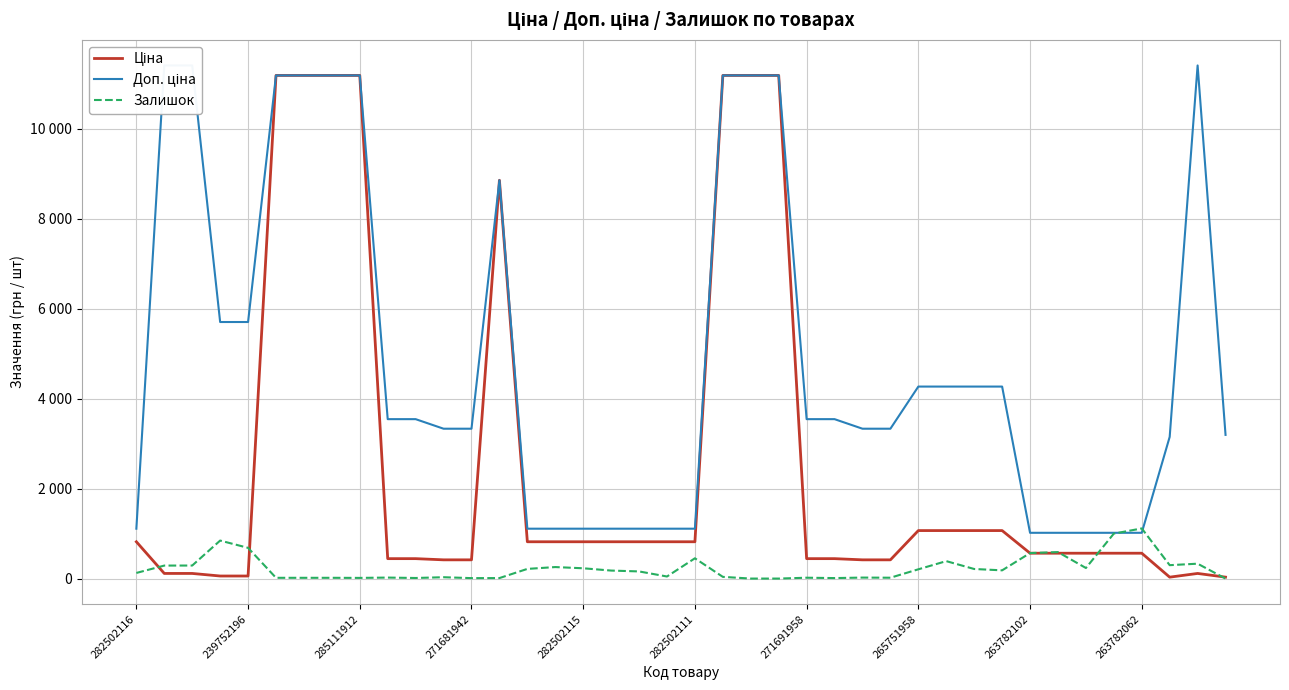

What are all the series names shown in the legend?

Ціна, Доп. ціна, Залишок